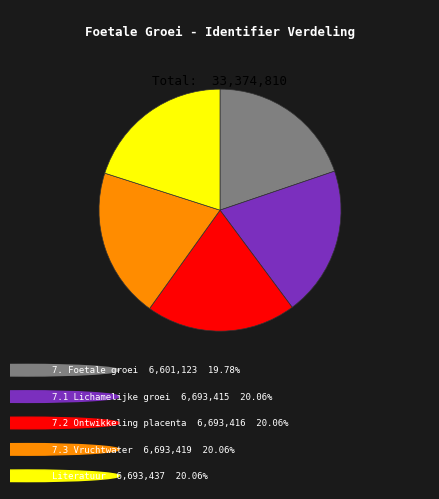

Is there any slice that represents more than half of the pie?

No